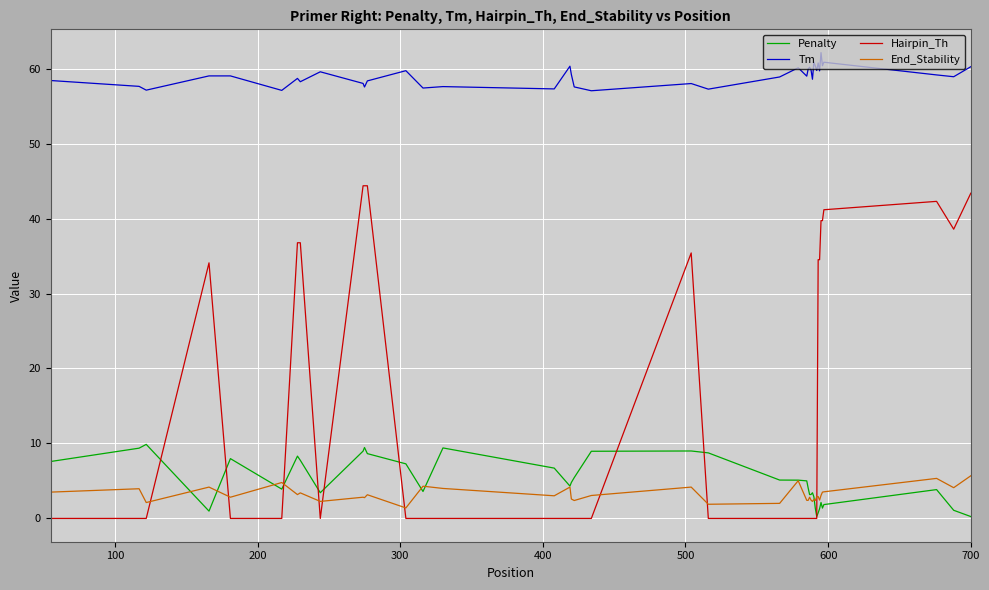

True or false: Tm and Penalty intersect in this chart.

False